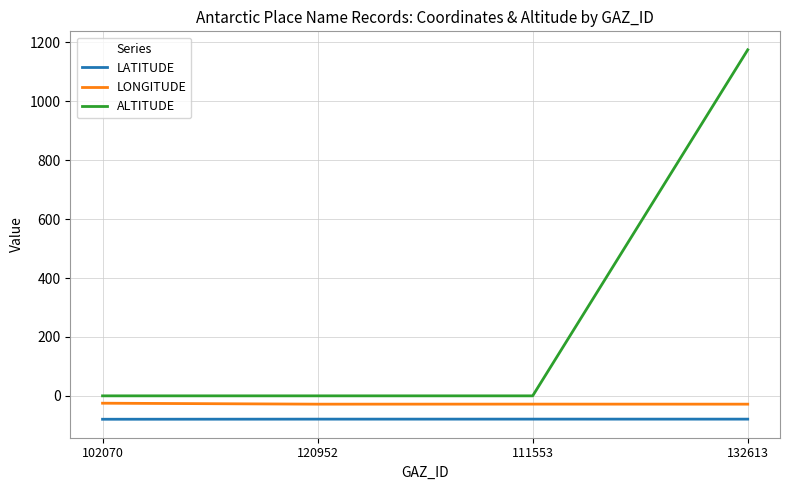

Rank the series at 102070 from lowest to highest value.

LATITUDE, LONGITUDE, ALTITUDE